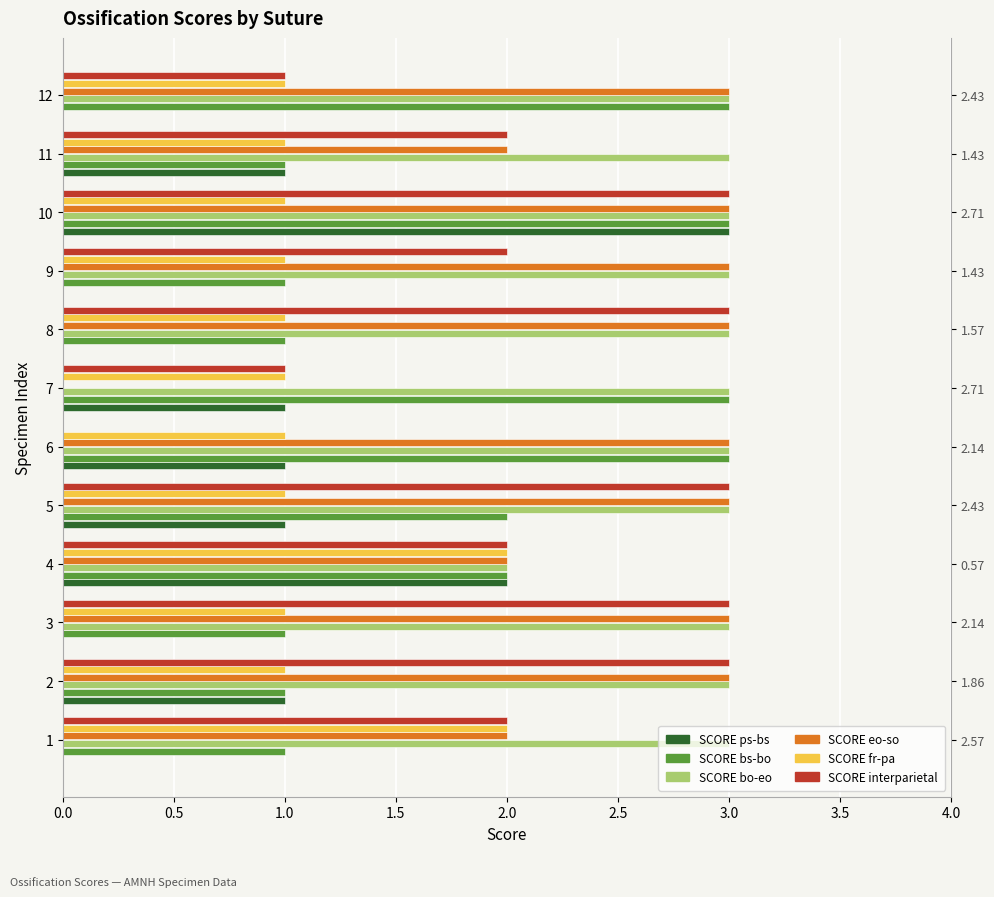

Rank the series by their maximum value, from lowest to highest.

SCORE fr-pa, SCORE ps-bs, SCORE bs-bo, SCORE bo-eo, SCORE eo-so, SCORE interparietal